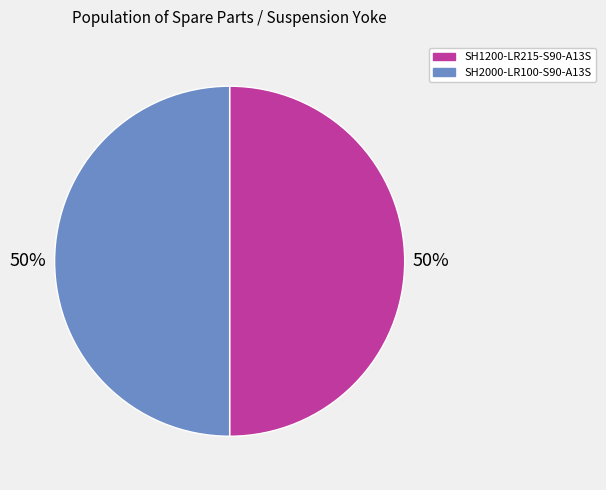

Count the number of slices in the pie.

2